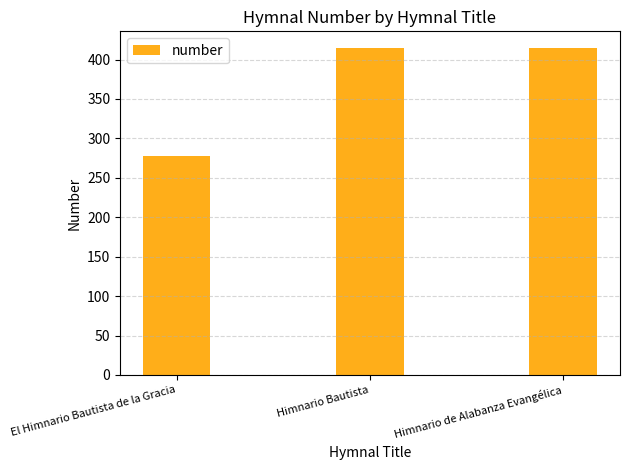

Reading left to right, transcribe all the data shown in this chart.

El Himnario Bautista de la Gracia=278	Himnario Bautista=415	Himnario de Alabanza Evangélica=415